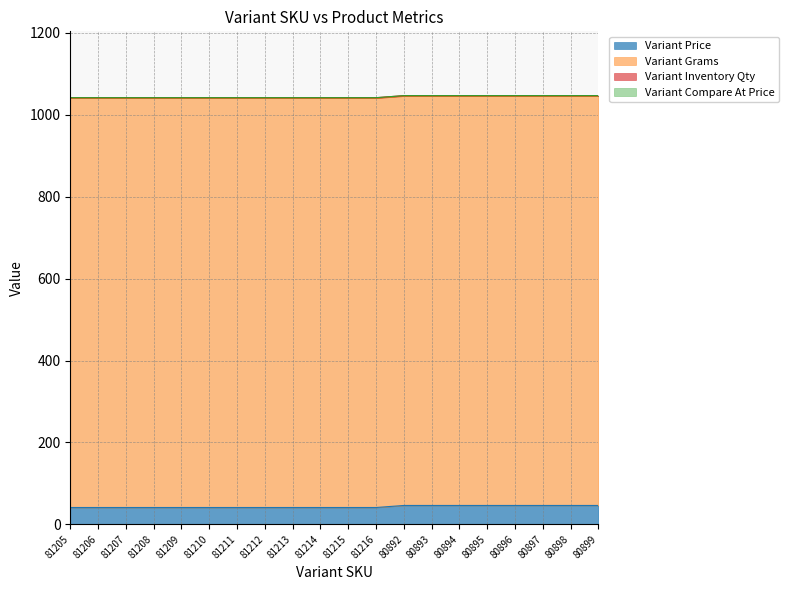

What is the sum of all Variant Price values?

860